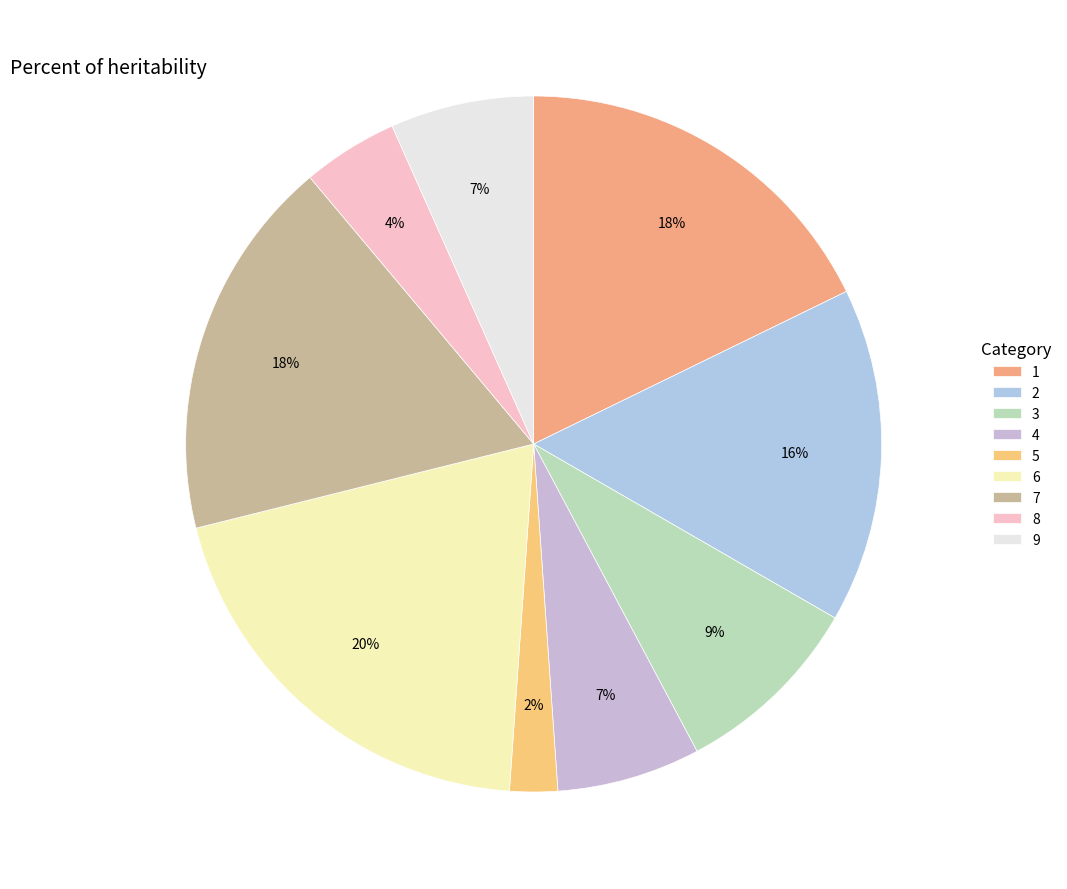

Is there a majority slice in this chart?

No